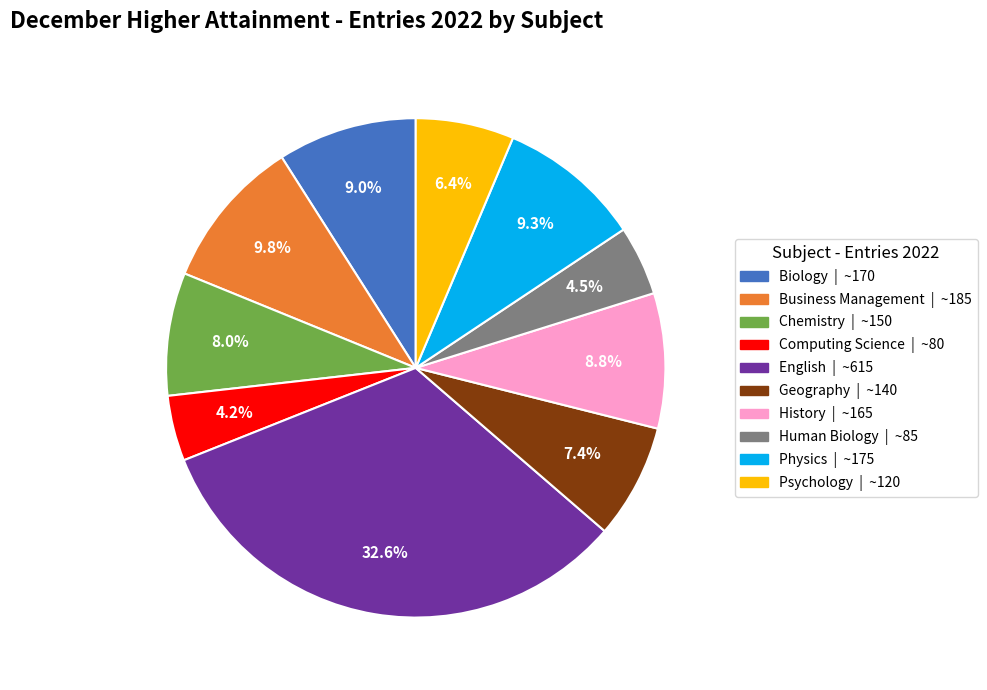

Does English account for over 50% of the chart?

No